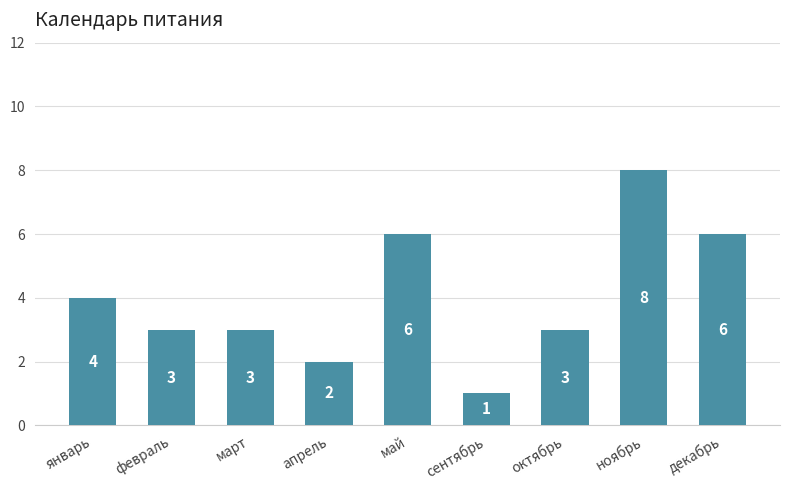

What is the smallest value displayed?

1